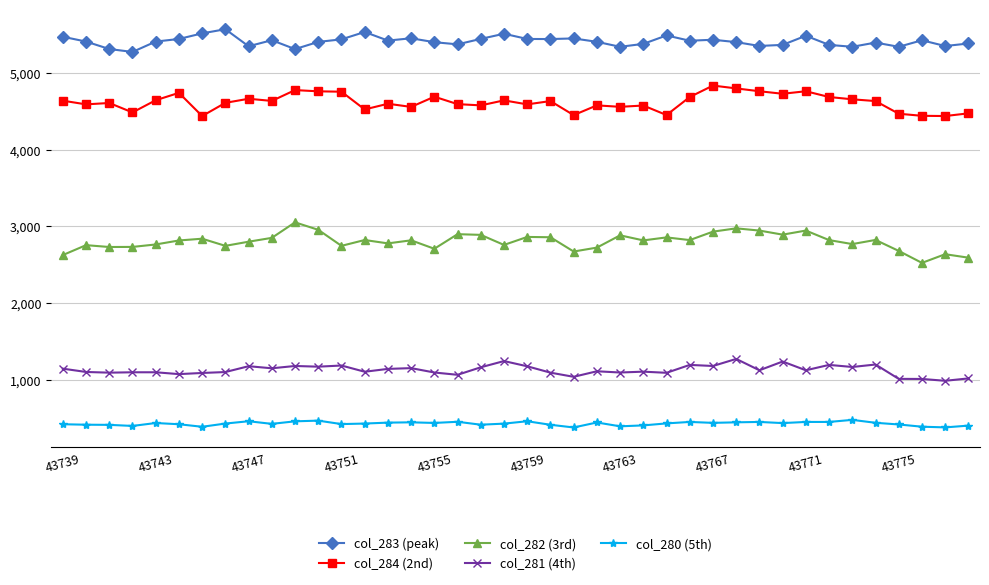

What is the difference between the maximum and minimum values in the col_281 (4th) series?

285